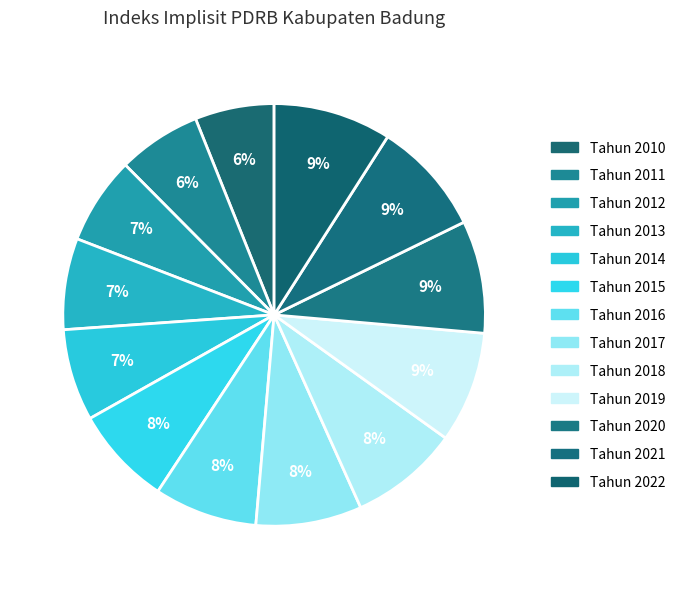

What is the ratio of the value at Tahun 2020 to the value at Tahun 2019?

1.0